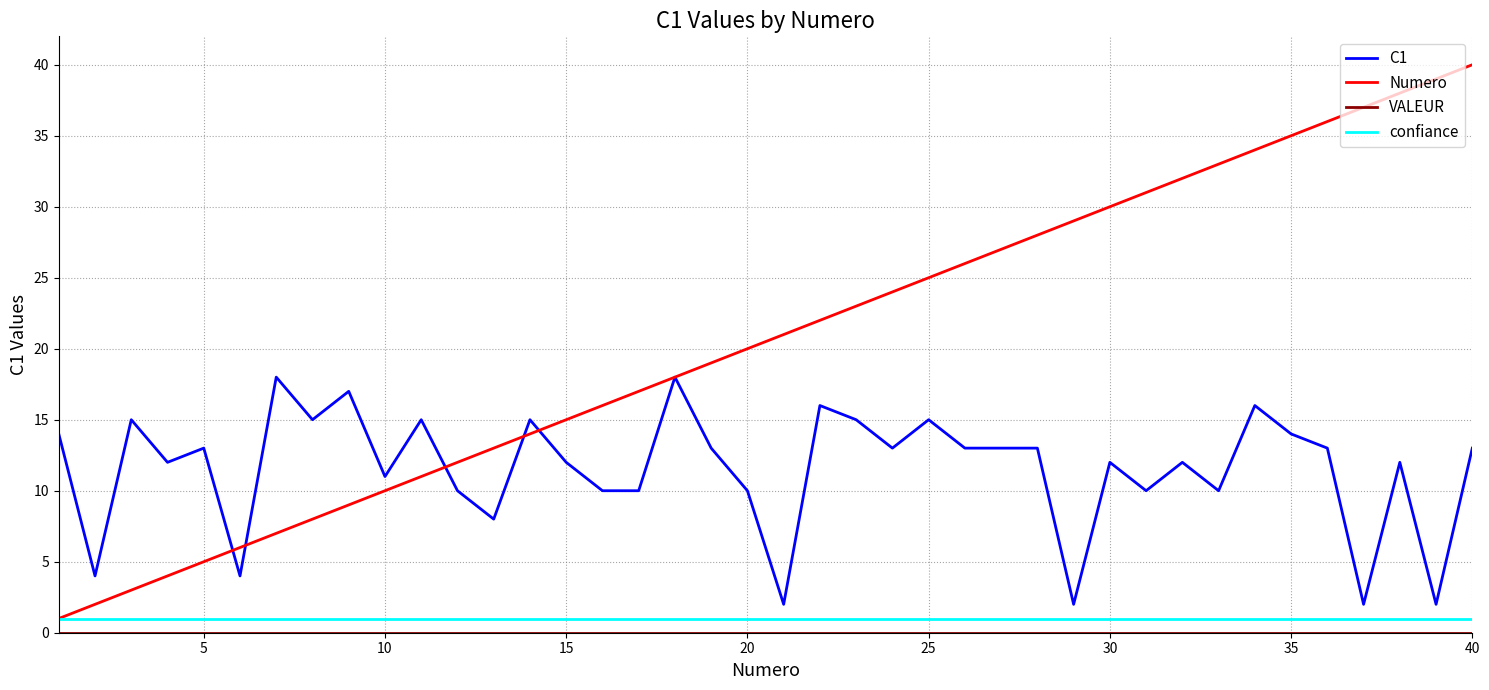

Which series has the largest range (max minus min)?

Numero